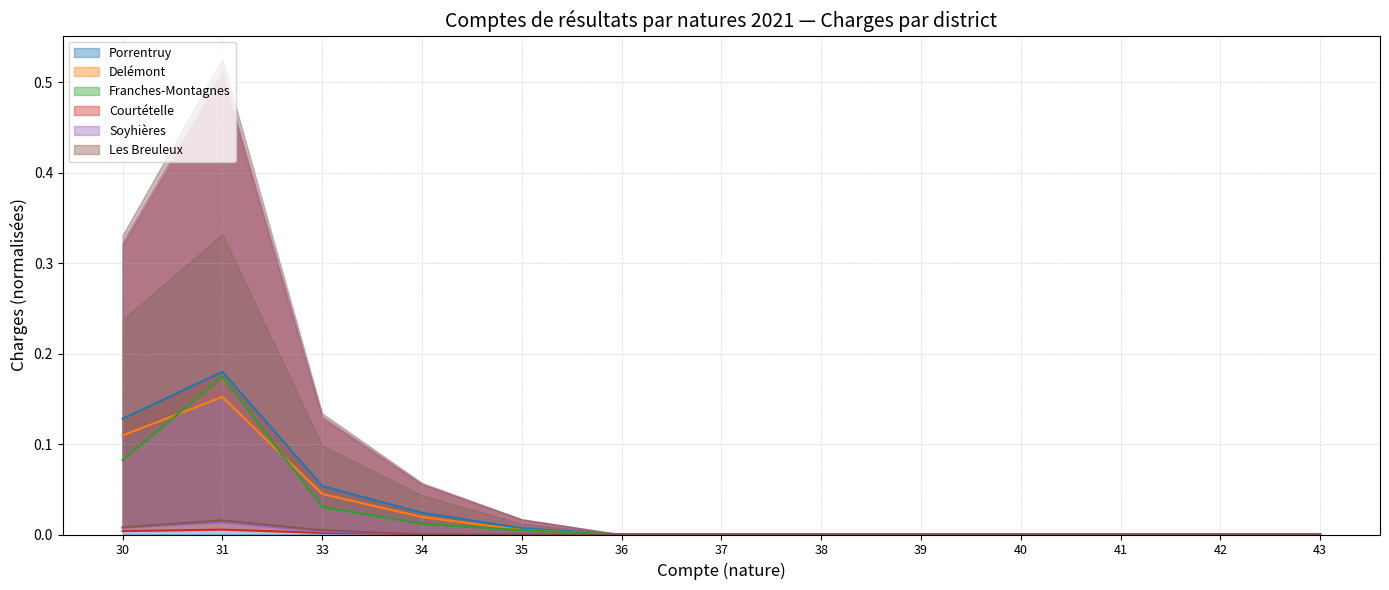

Does the chart have visible grid lines?

Yes